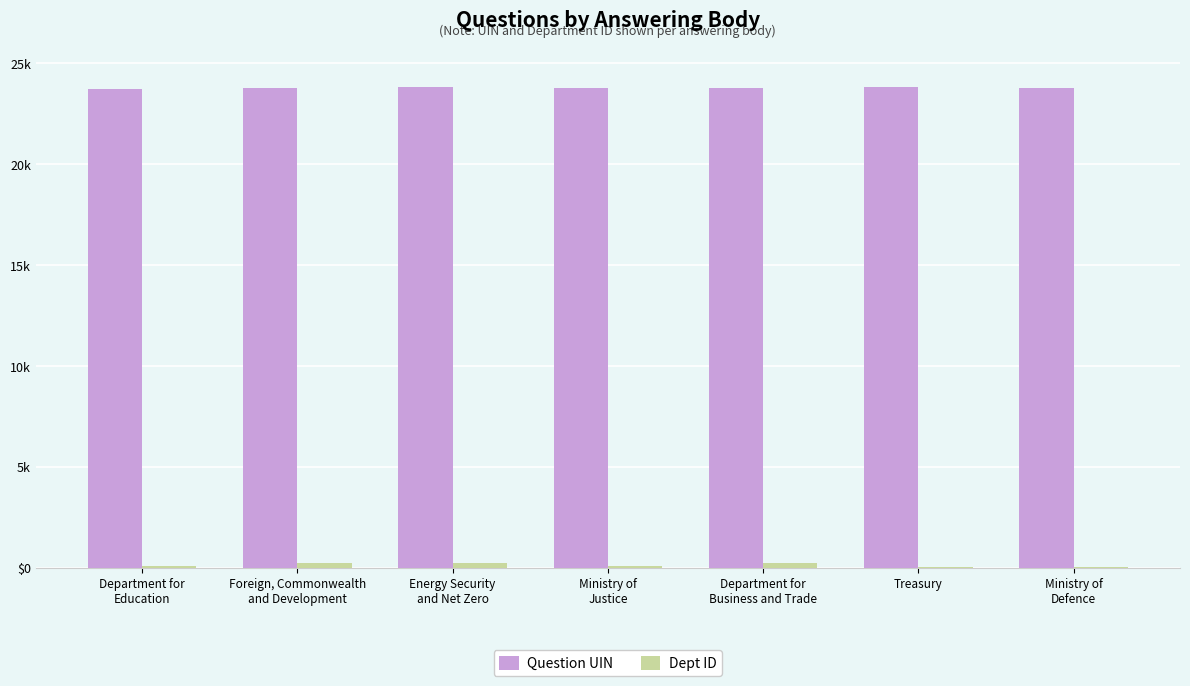

What is the total value across all series at Ministry of
Defence?

23753